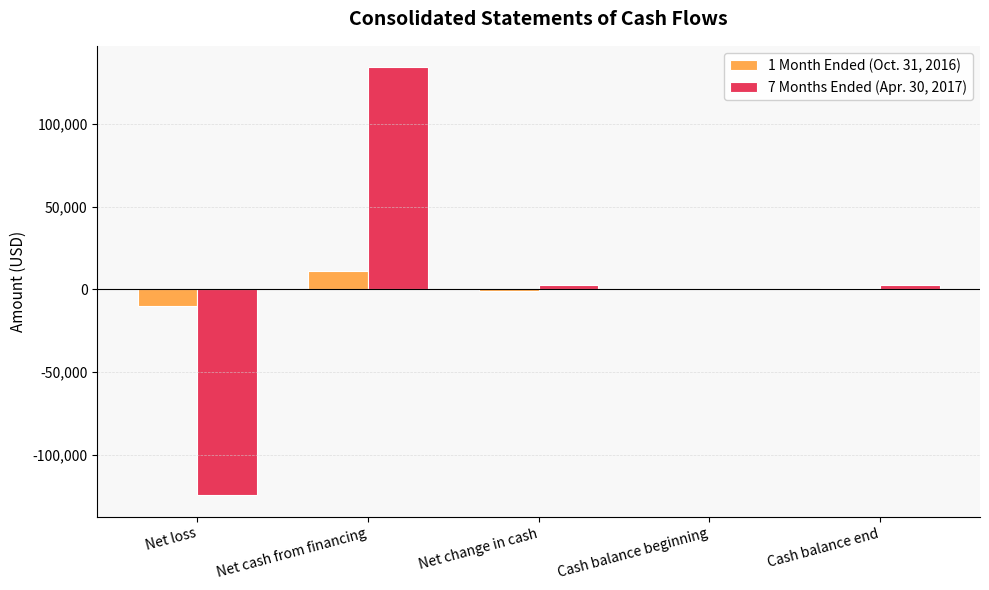

The 7 Months Ended (Apr. 30, 2017) series shows 134200 at Net cash from financing. True or false?

True